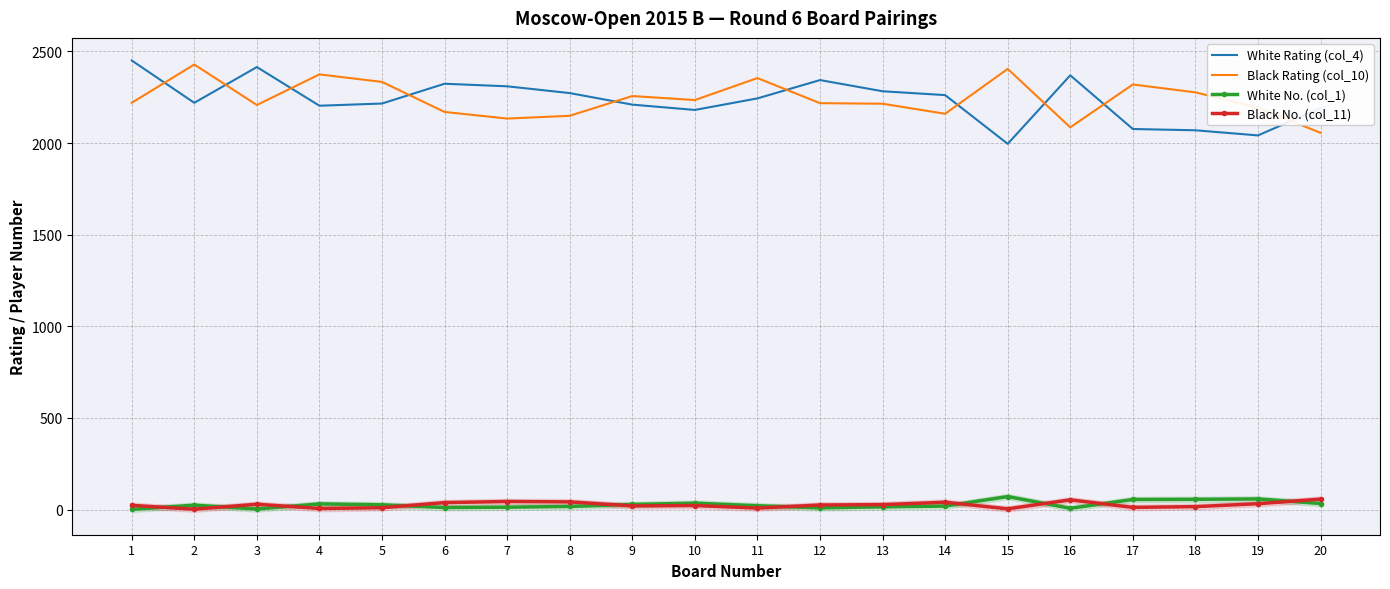

What is the difference between the maximum and minimum values in the Black No. (col_11) series?

55